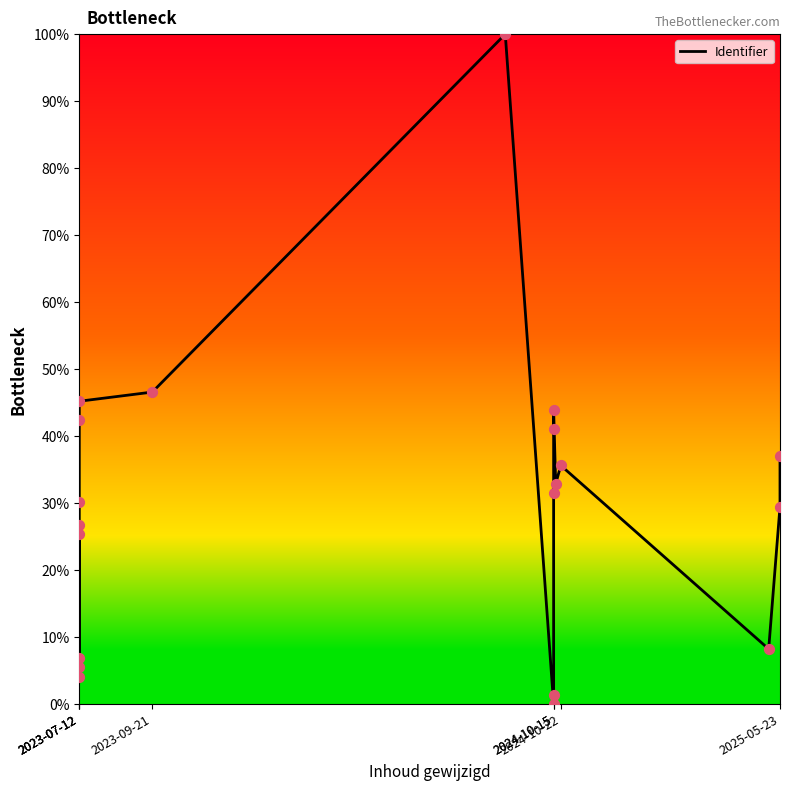

What is the ratio of the value at 2024-10-15 to the value at 2023-07-12?

1.0